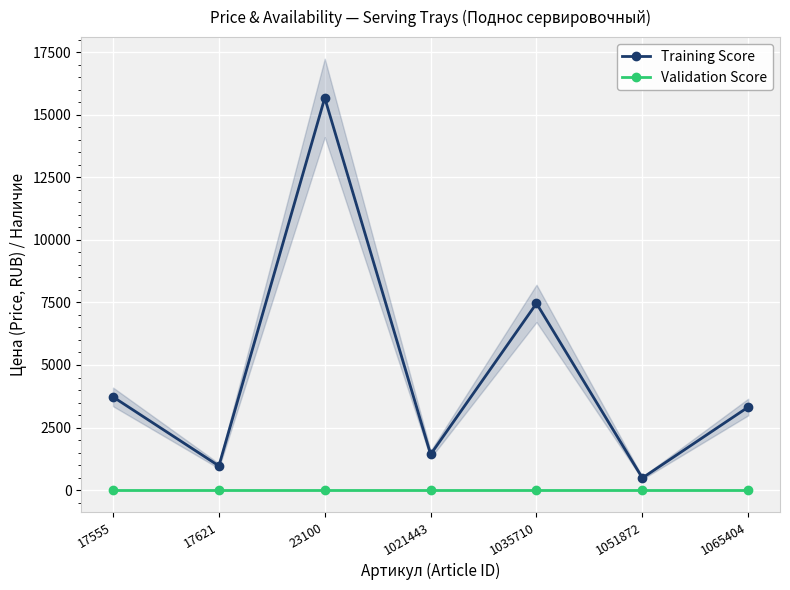

Reading right to left, list all the values displayed in this chart.

Training Score: 3321	487	7461	1429	15669	969	3726
Validation Score: 0	0	0	0	0	0	0